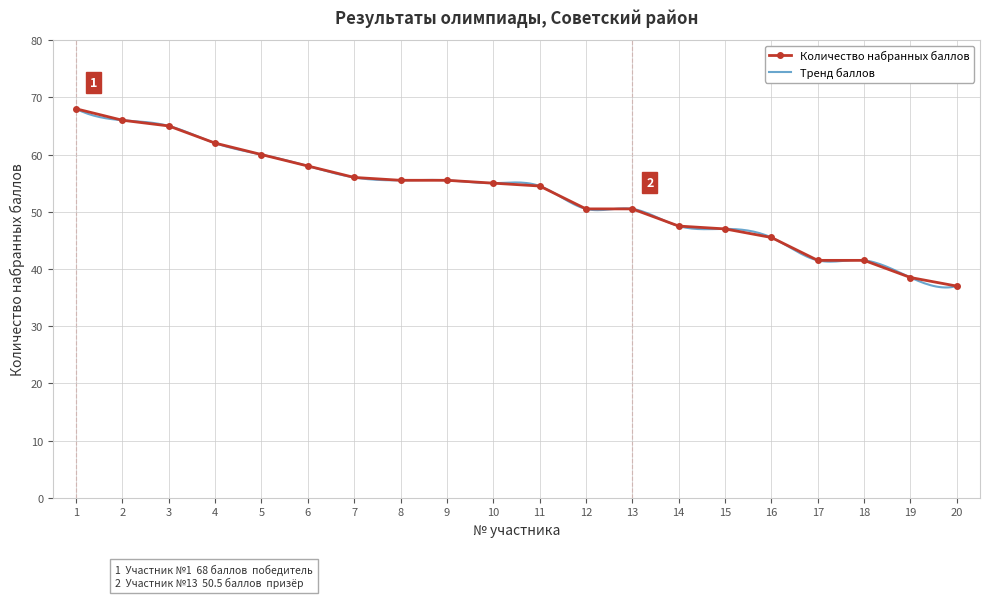

Between 20 and 12, which is larger?

12